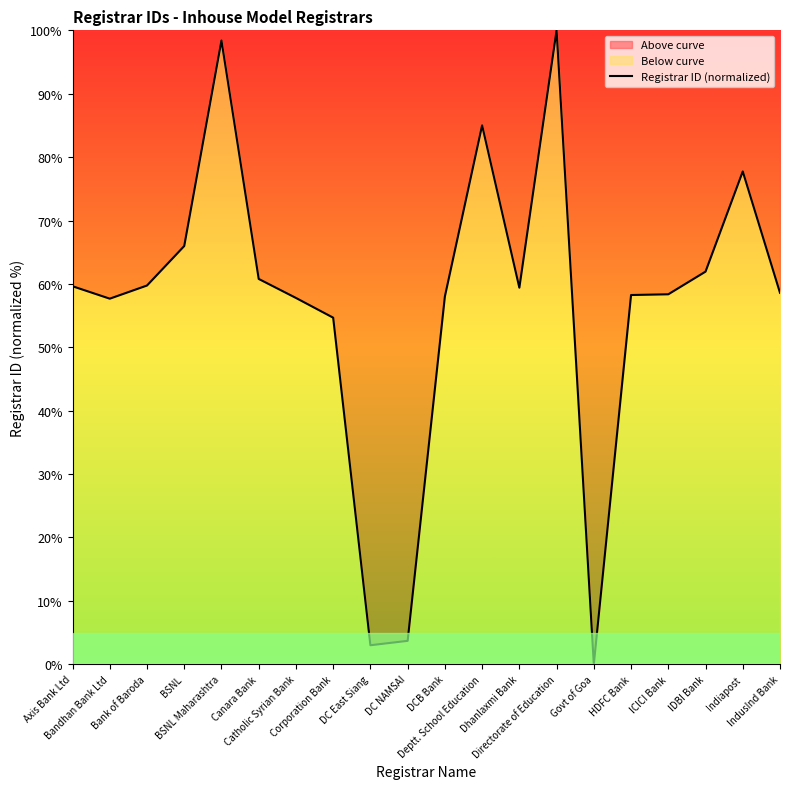

How many points are higher than both their immediate neighbors (excluding endpoints)?

4